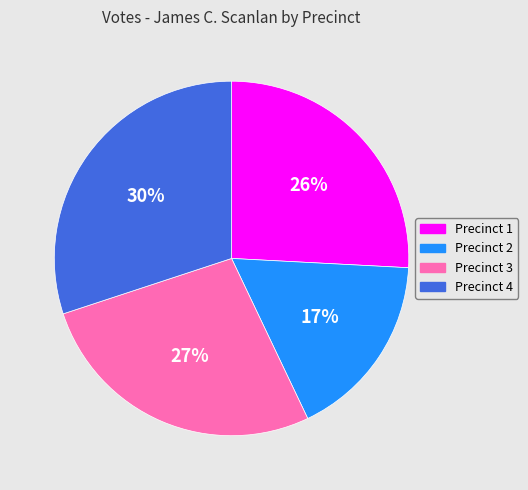

True or false: Precinct 4 accounts for 43% of the total.

False